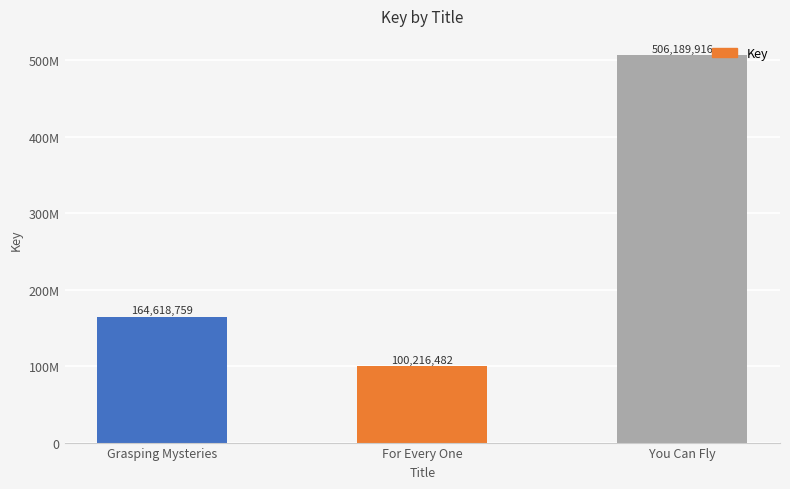

Does the chart contain any negative values?

No